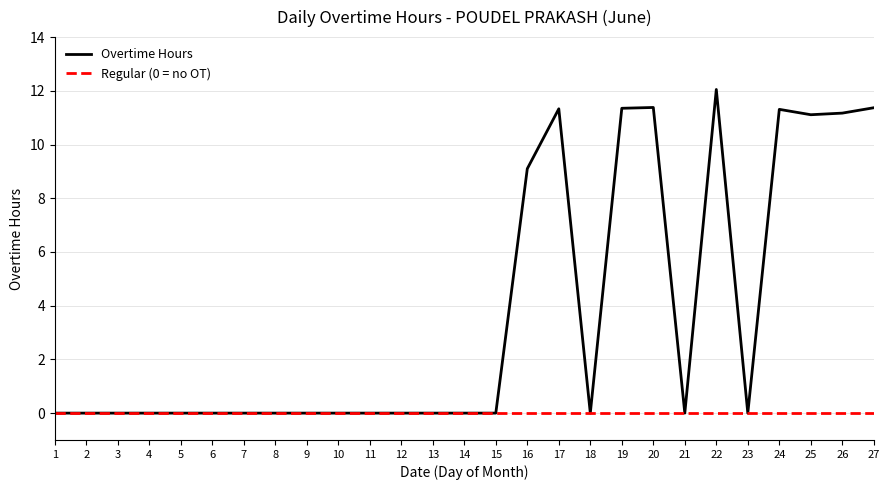

How many lines are shown in the chart?

2